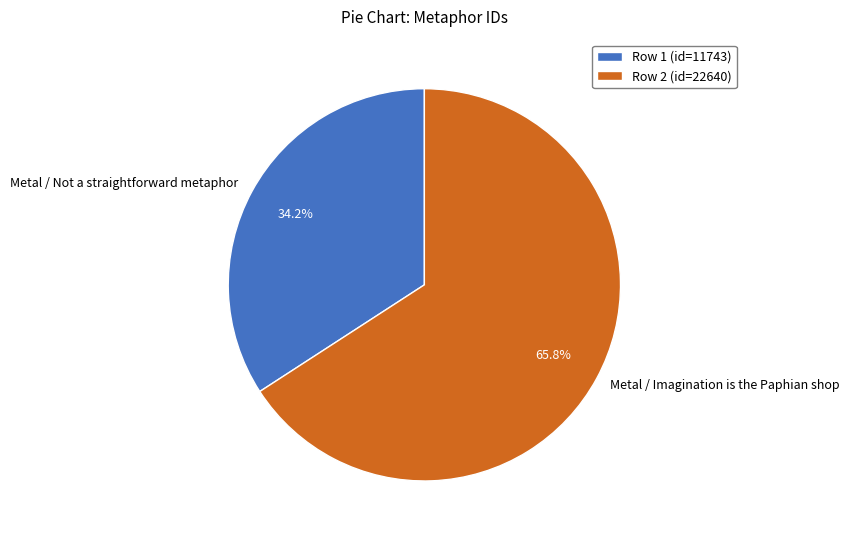

Which slice is the smallest?

Metal / Not a straightforward metaphor